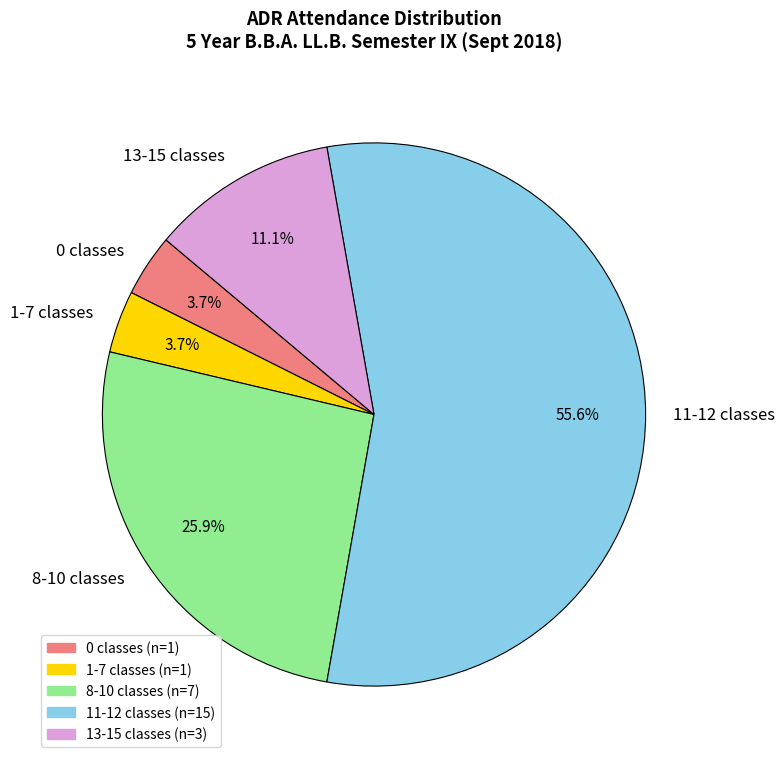

Is 11-12 classes the majority of the pie?

Yes